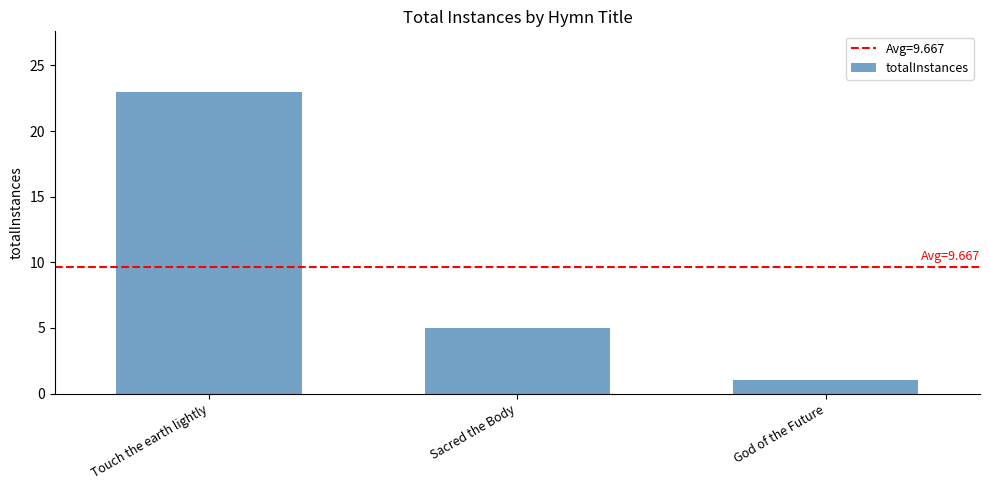

Which category has the lowest value across all series?

God of the Future